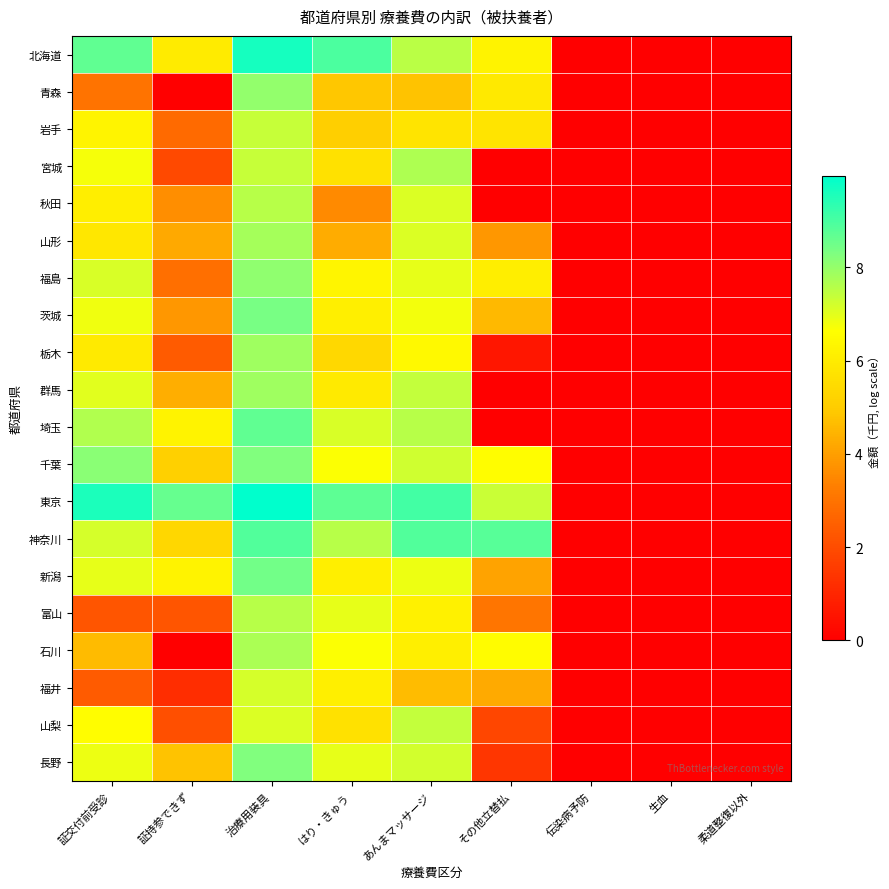

Which series changed the most between 治療用装具 and その他立替払?

埼玉